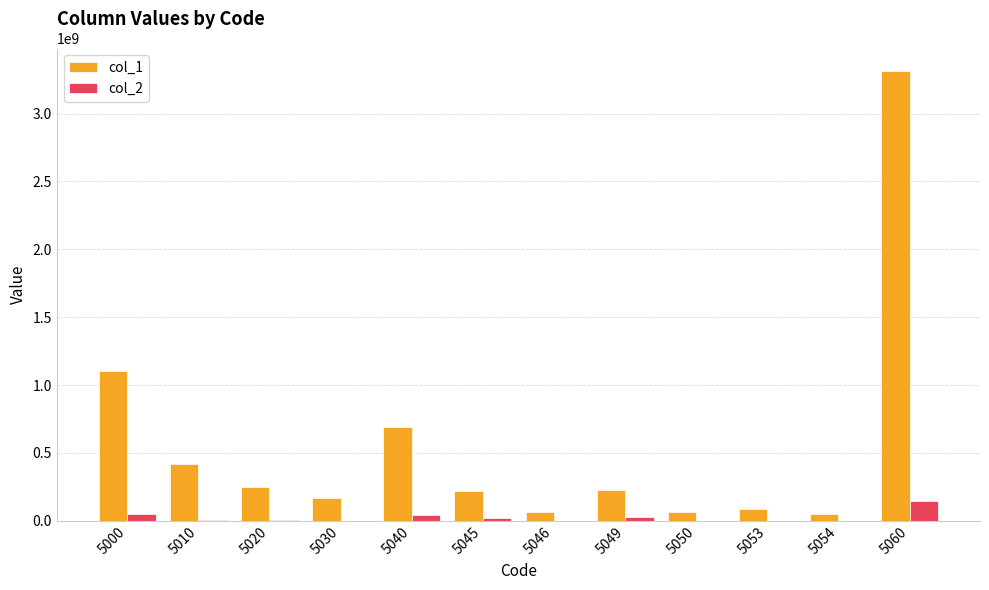

The value of col_2 at 5050 is 58321. True or false?

True